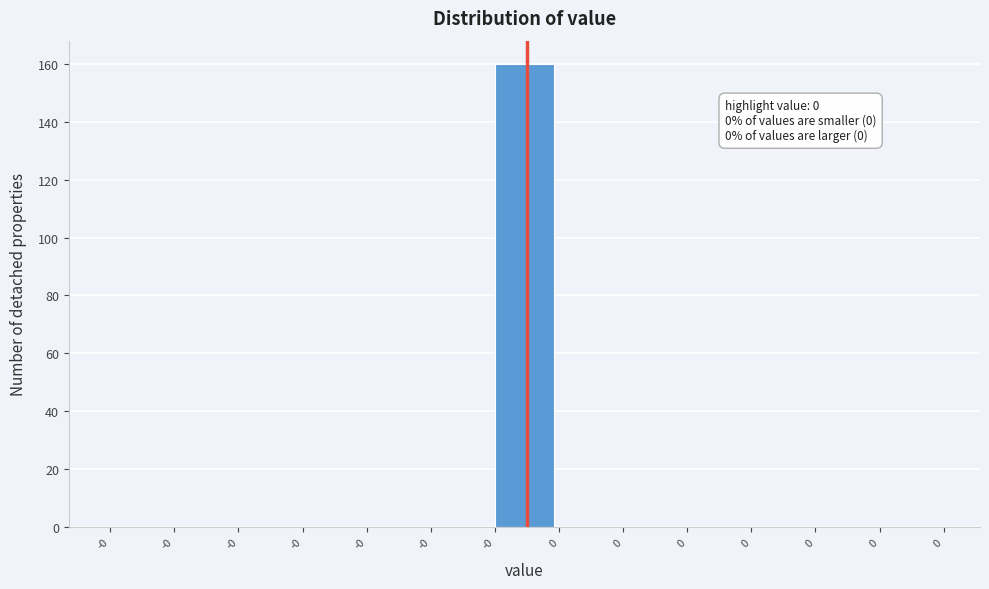

Count the number of data series in this chart.

1